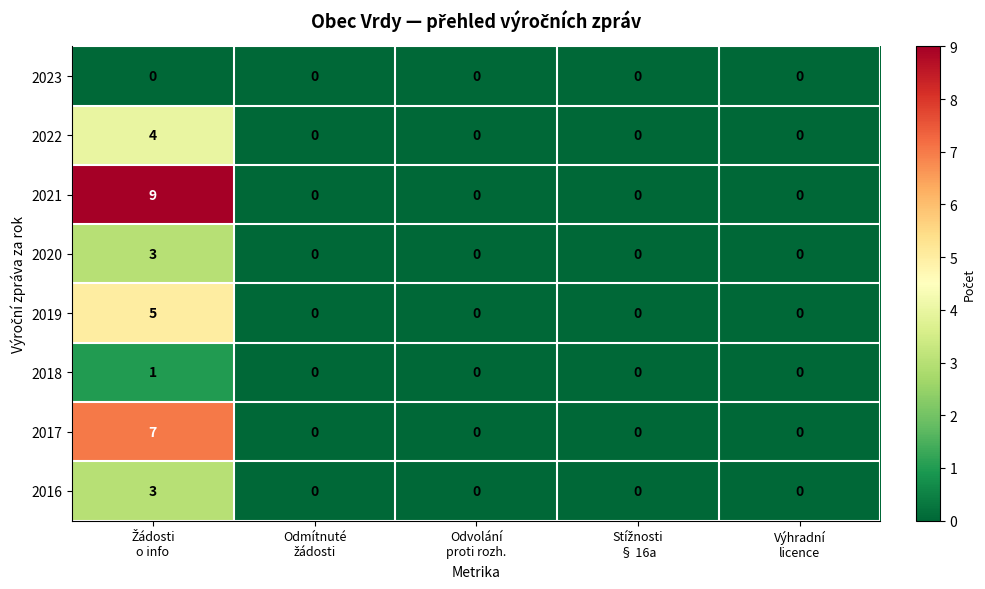

Which series has the largest total across all categories?

2021